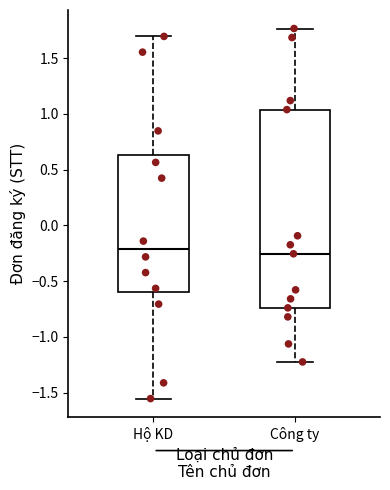

Reading left to right, transcribe this box plot: for each box, give where its median line is, the range the box spans, and where its two whiskers end, as read against the y-axis. The values are not printed on the chart, so give them approximately, as read against the axis.

Hộ KD: median -0.20, box -0.60 to 0.65, whiskers -1.55 to 1.70
Công ty: median -0.25, box -0.75 to 1.05, whiskers -1.20 to 1.75